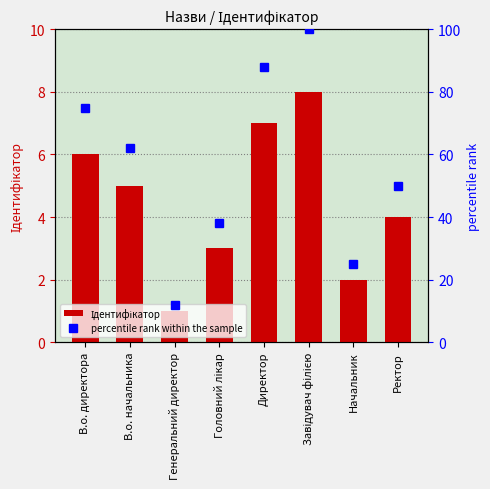

What is the difference between the highest and lowest values at В.о. директора?

69